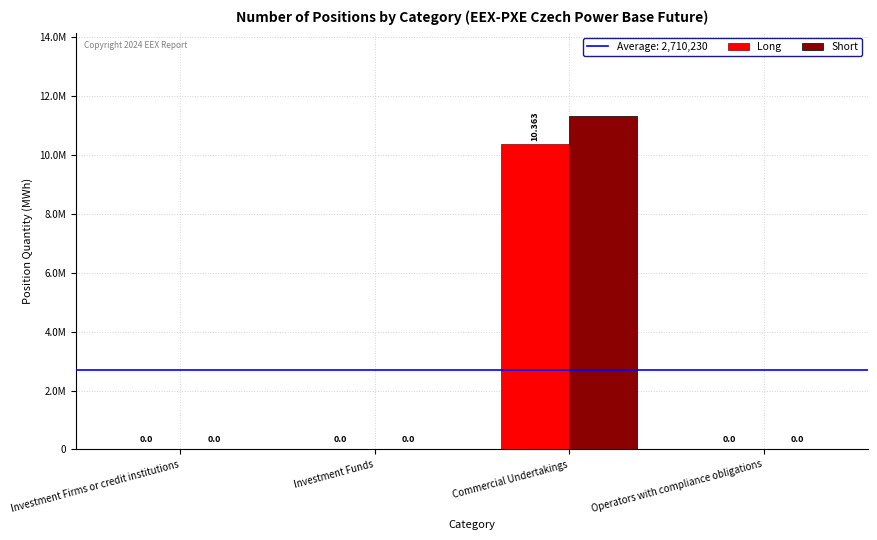

Are the bars grouped side by side (vs. stacked)?

Yes